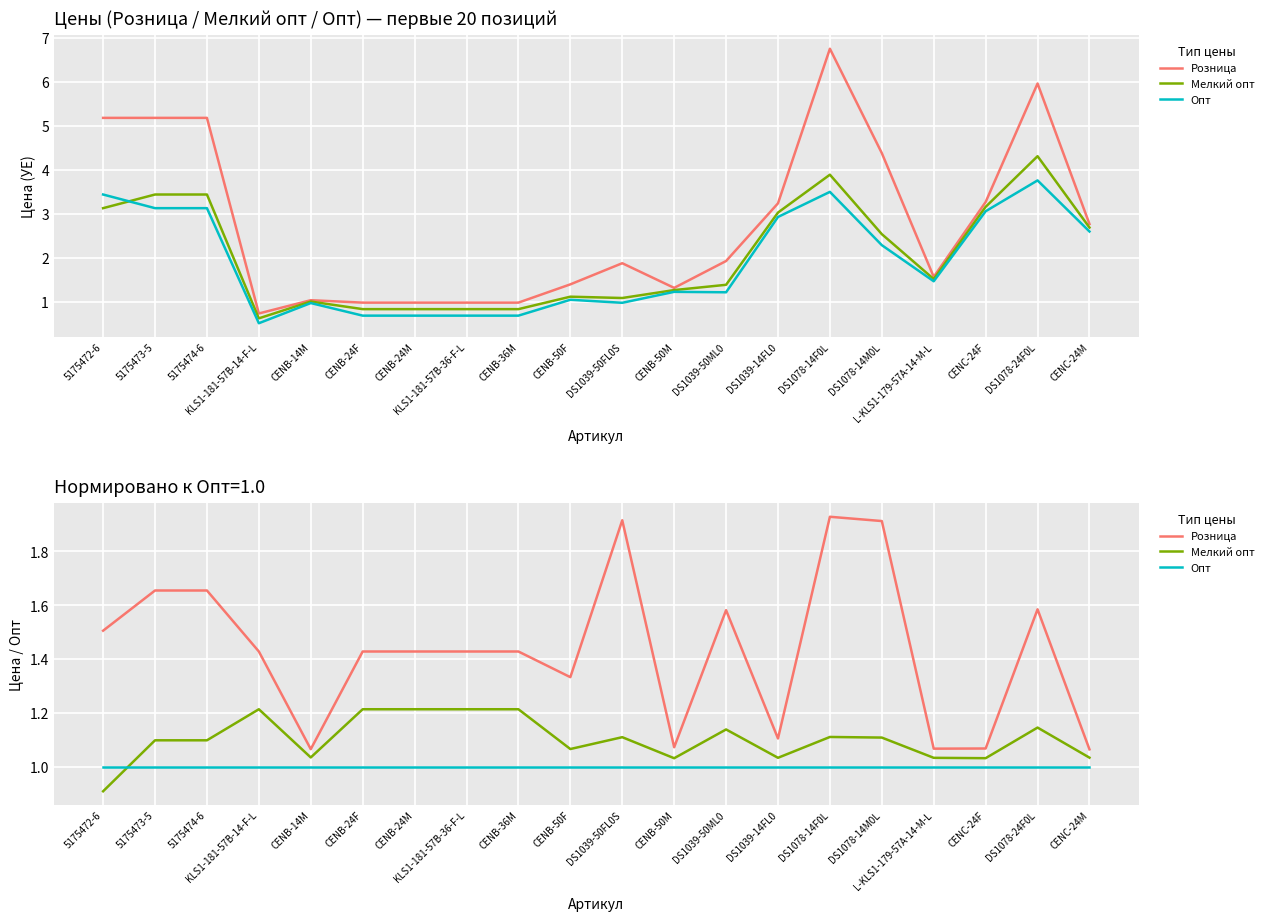

At which category does Мелкий опт reach its first local valley?

CENB-14M